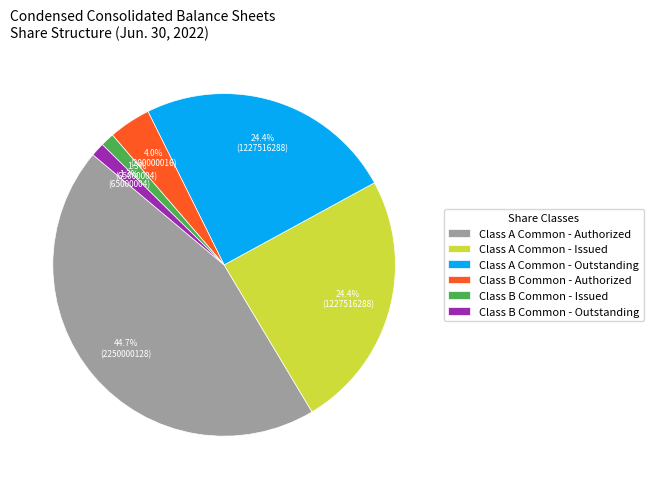

Is there a majority slice in this chart?

No